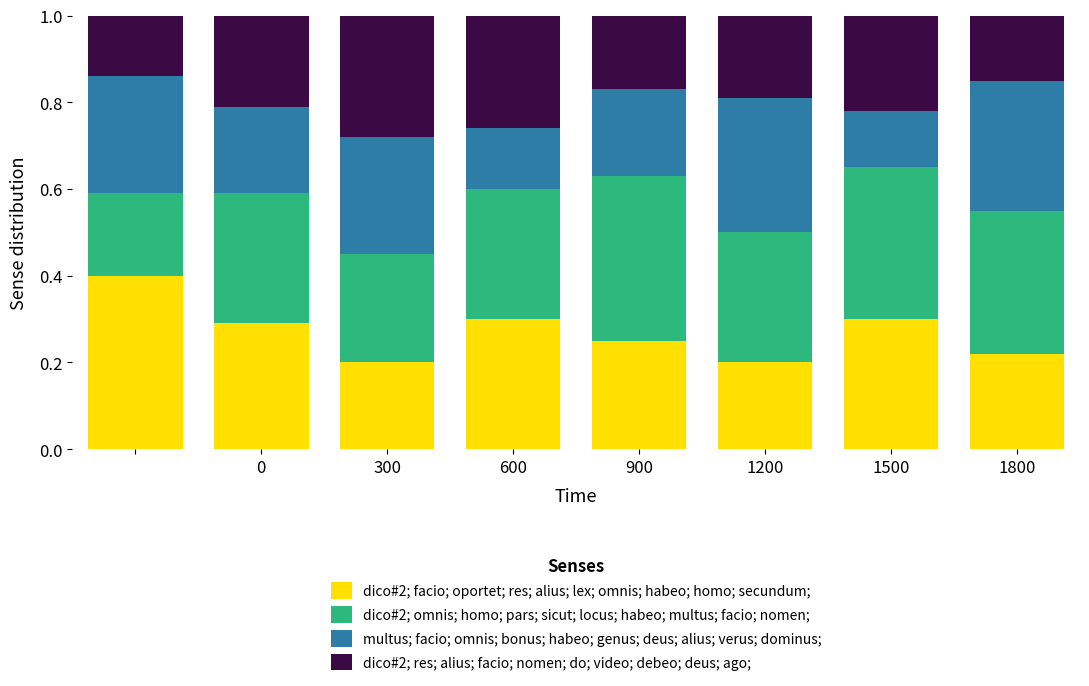

How many distinct data groups are displayed?

4